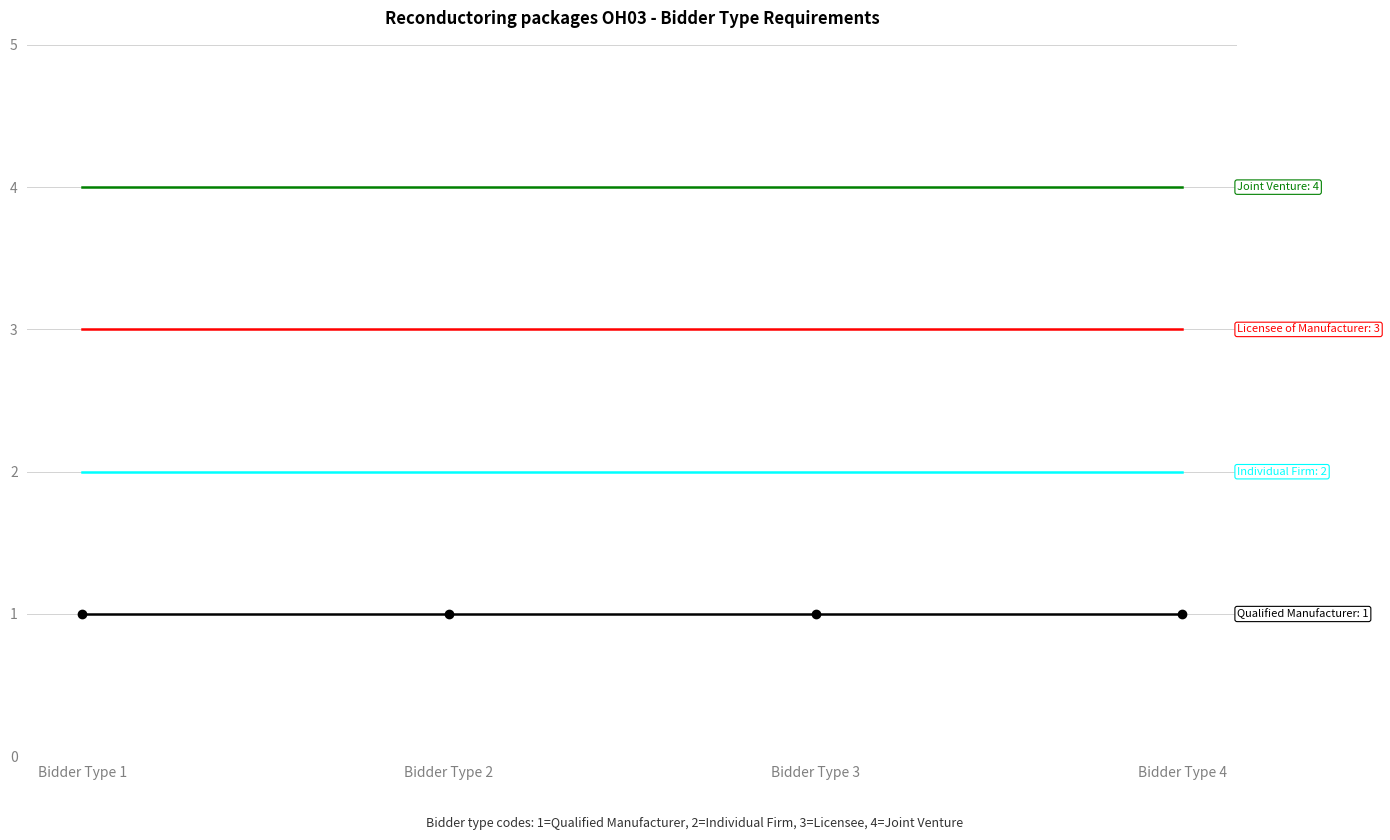

What is the greatest value displayed?

4